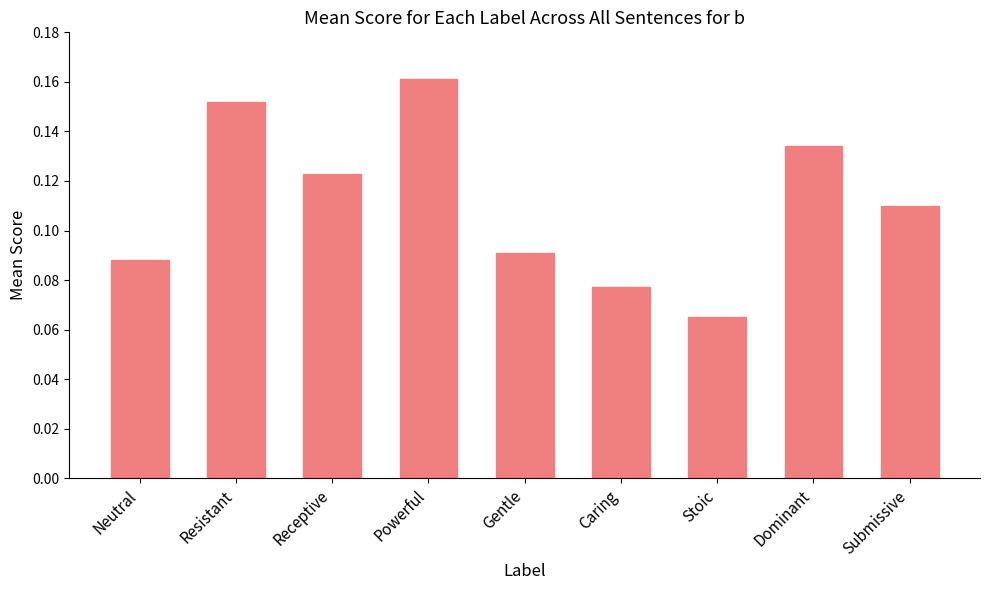

What position from the left is Resistant?

2